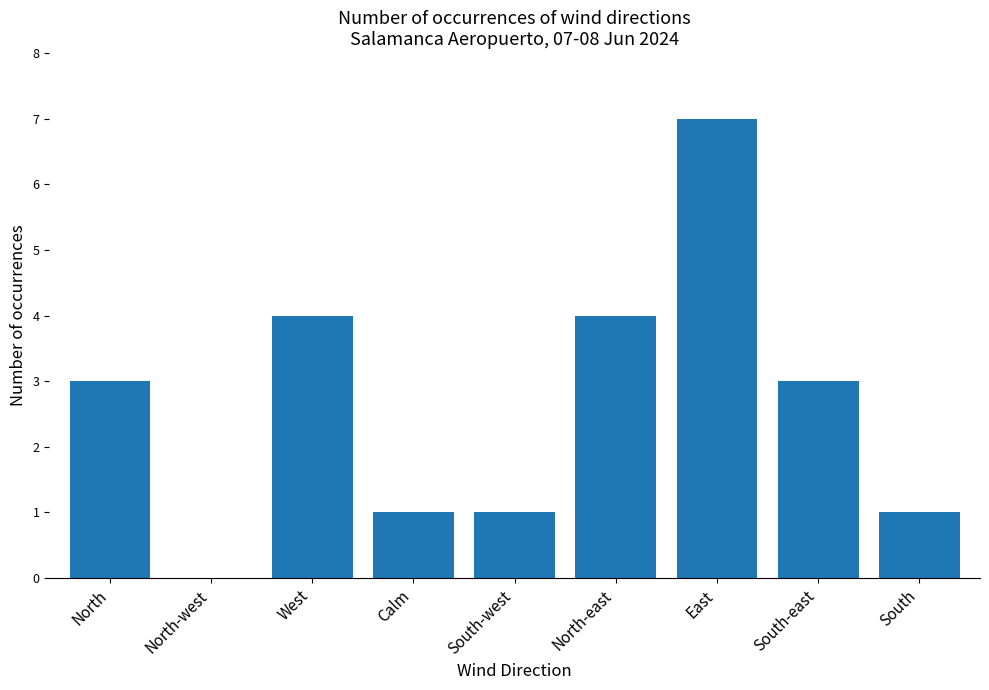

How many values are above zero?

8